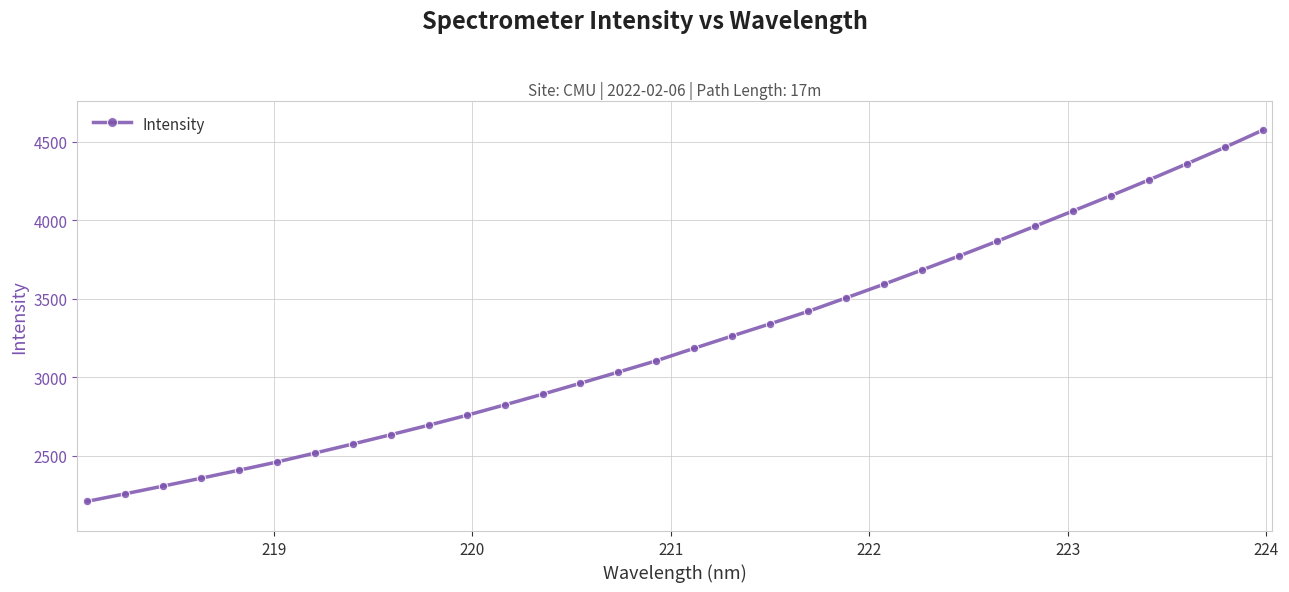

Does the chart have visible grid lines?

Yes